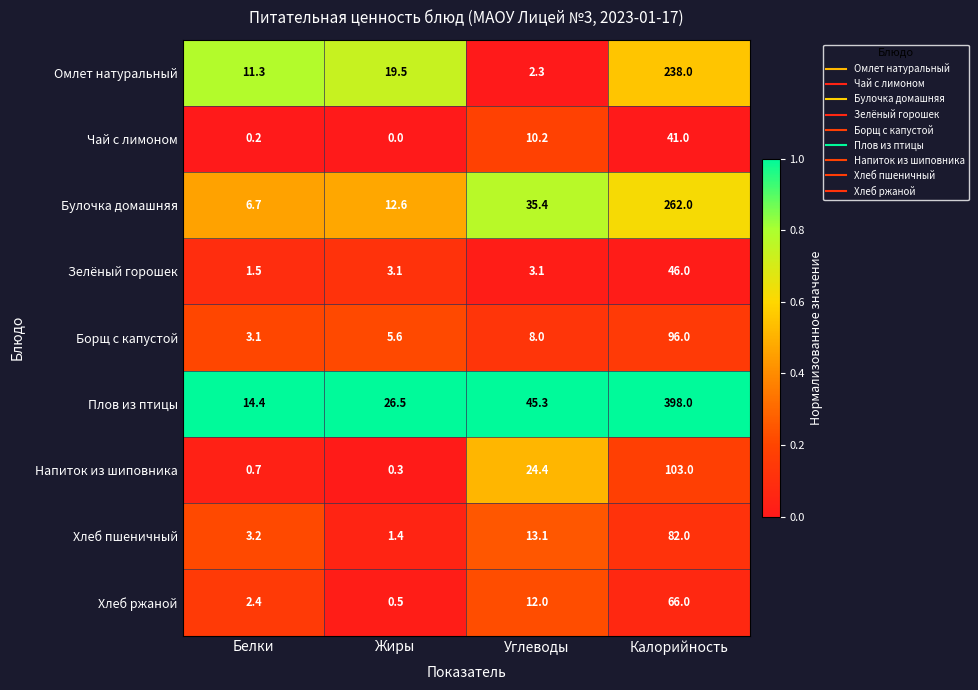

What is the difference between the maximum and minimum values in the Омлет натуральный series?

235.7